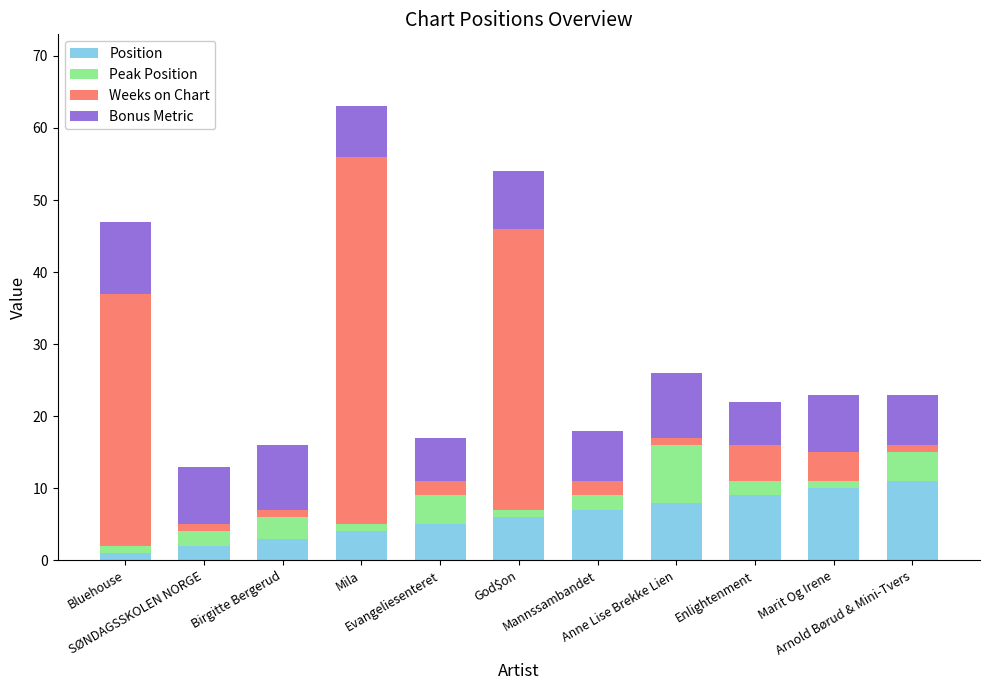

What is the maximum value for Position?

11